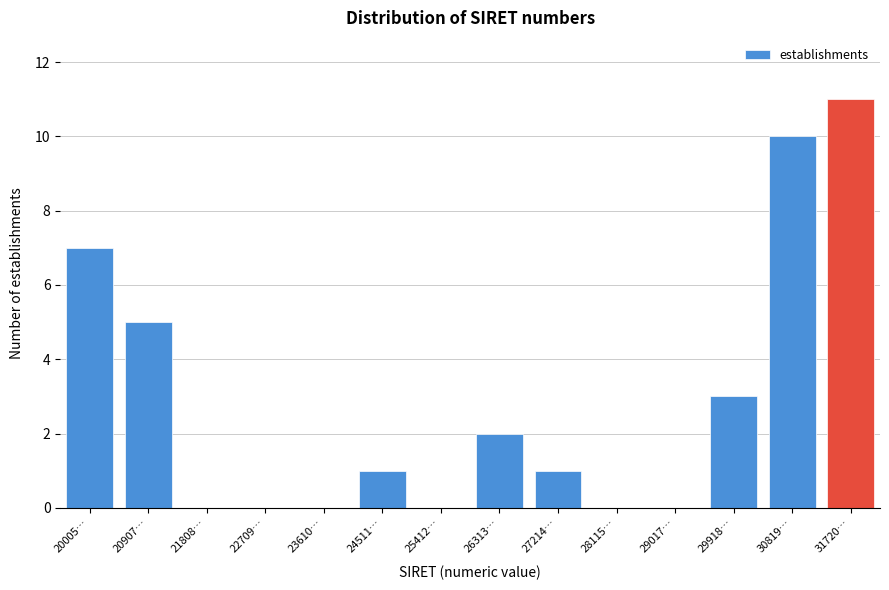

Reading left to right, extract all data points from this chart.

20005…=7	20907…=5	21808…=0	22709…=0	23610…=0	24511…=1	25412…=0	26313…=2	27214…=1	28115…=0	29017…=0	29918…=3	30819…=10	31720…=11